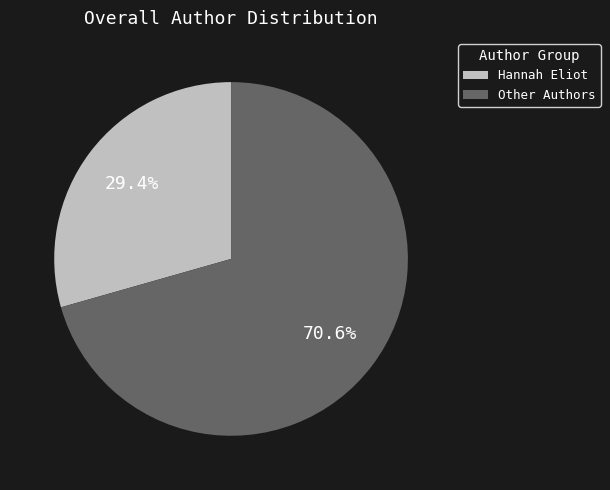

Is there a majority slice in this chart?

Yes